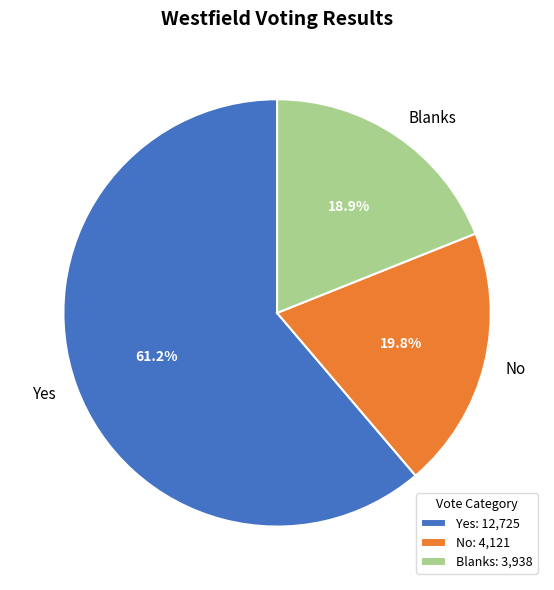

Is there a majority slice in this chart?

Yes